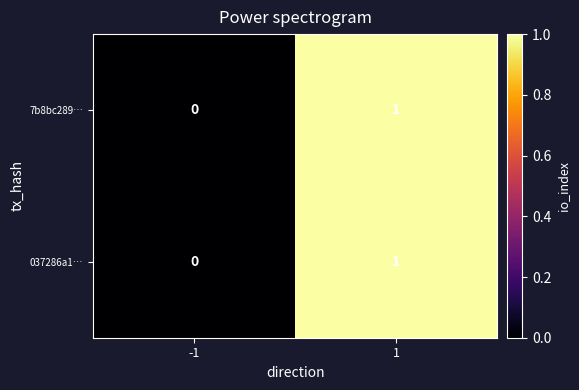

True or false: 037286a1… has a value of 1 at -1.

False